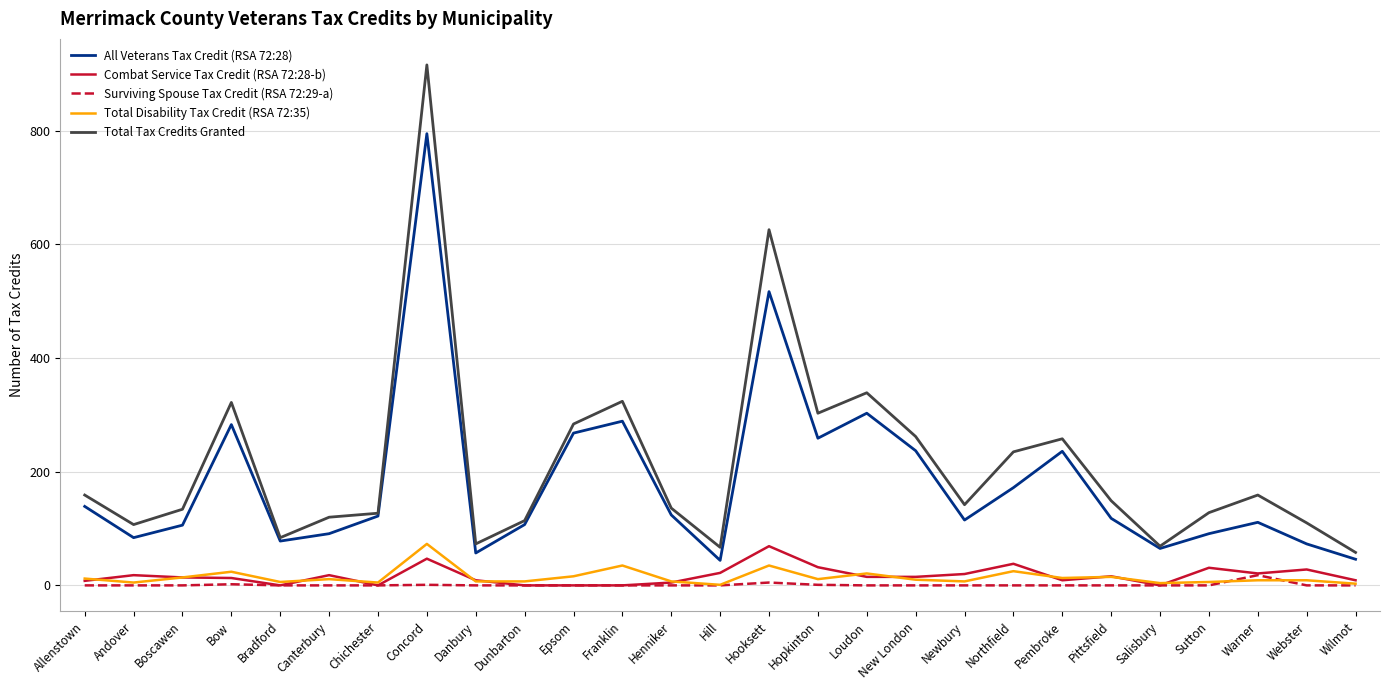

At which category is the sum across all series the highest?

Concord